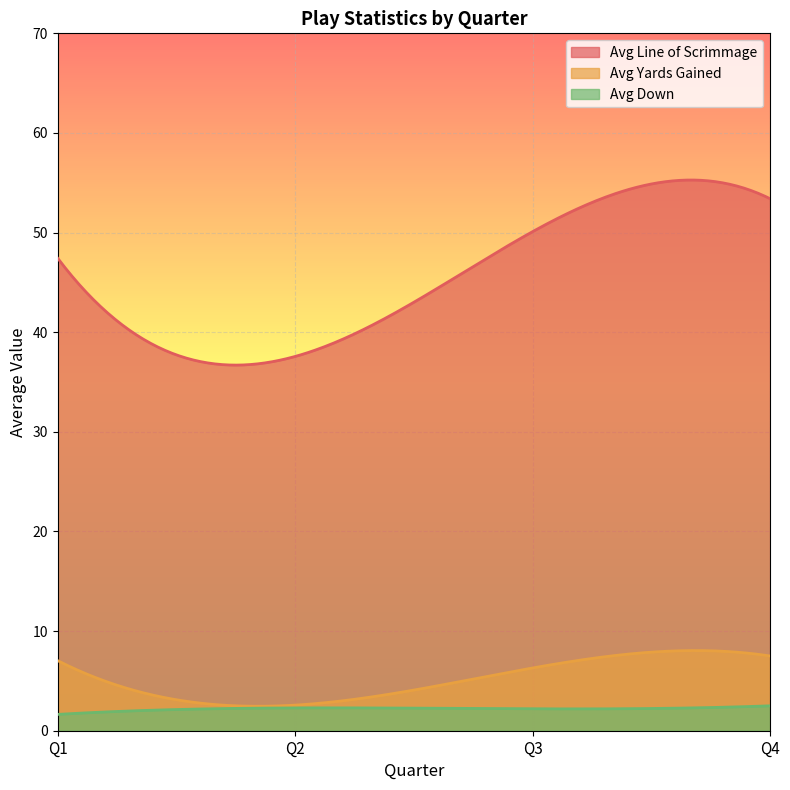

Rank the series by their maximum value, from highest to lowest.

Avg Line of Scrimmage, Avg Yards Gained, Avg Down